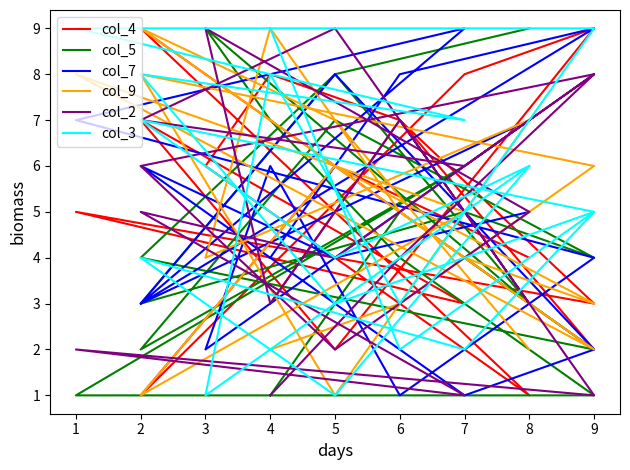

What is the greatest value displayed?

9